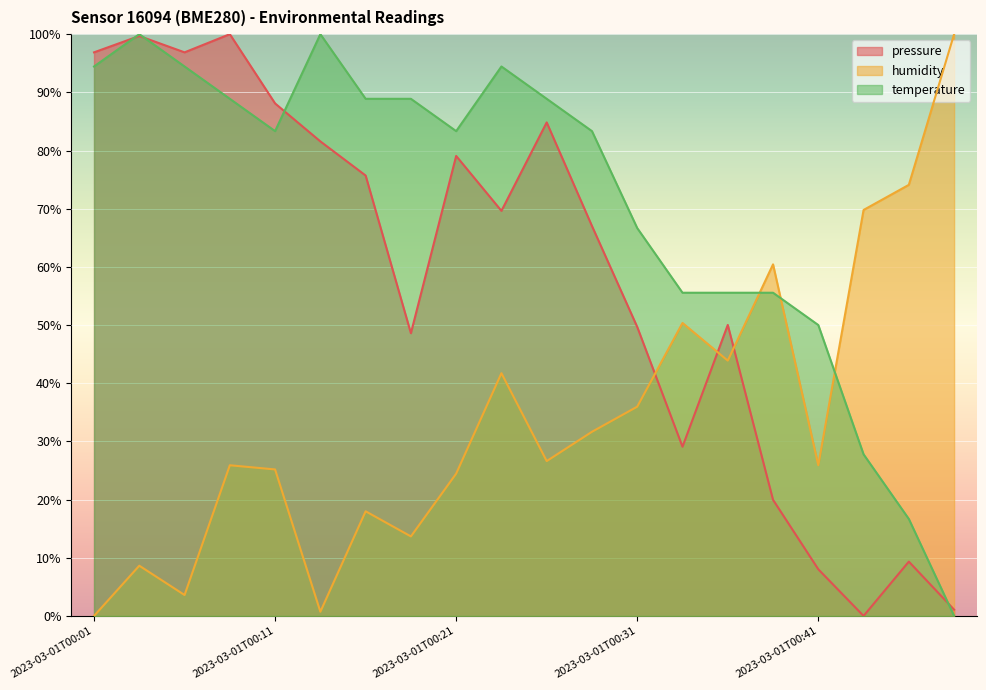

Where do pressure and temperature first cross each other?

2023-03-01T00:01 and 2023-03-01T00:04